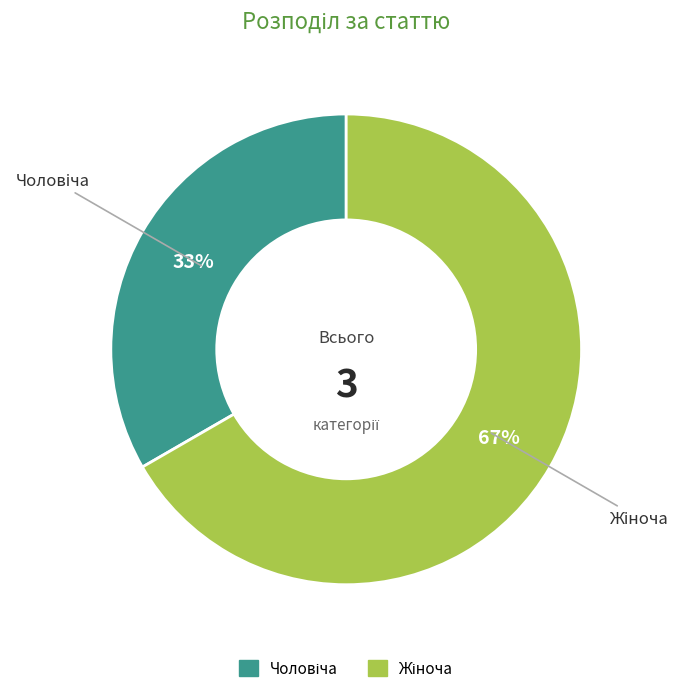

What is the ratio of the value at Чоловіча to the value at Жіноча?

0.5